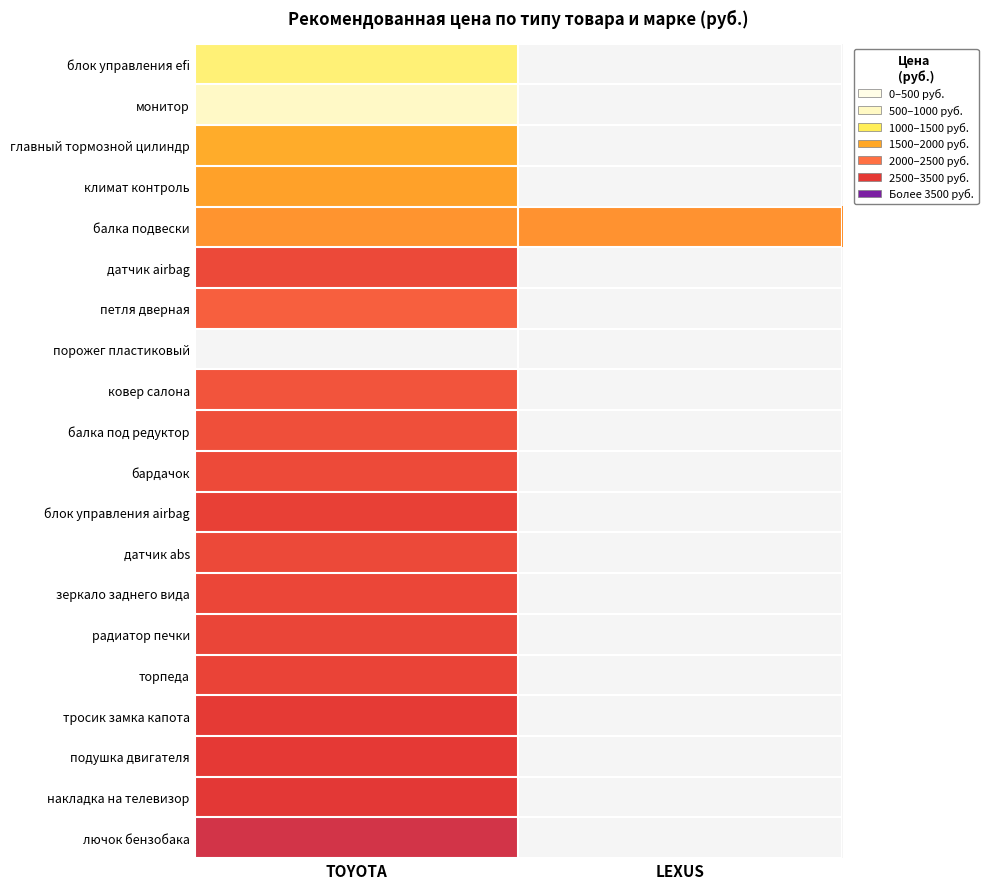

How many series are shown in this chart?

20